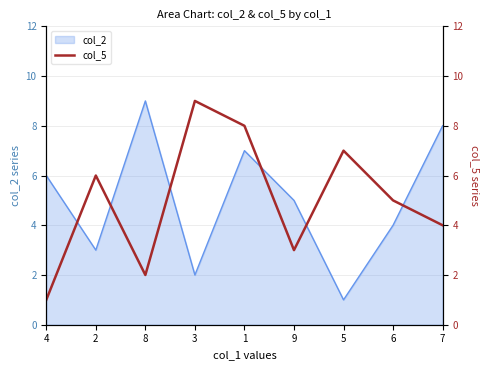

What is the label of the 1st point from the left?

4